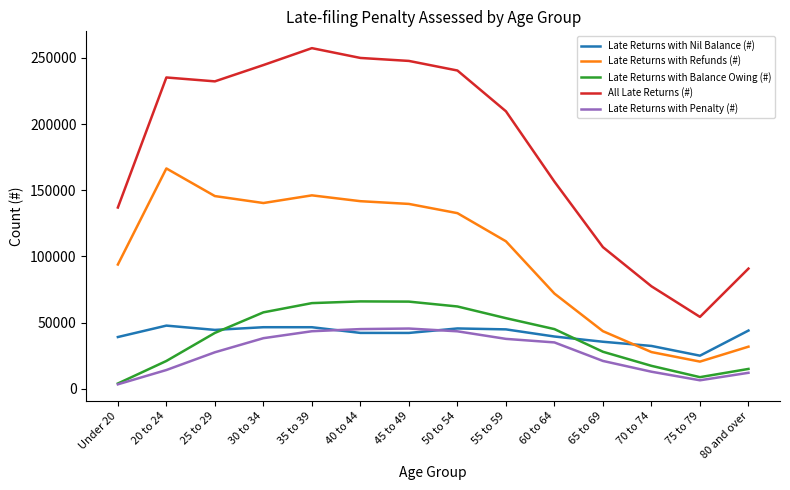

After their last crossing, which series has the higher values: Late Returns with Nil Balance (#) or Late Returns with Refunds (#)?

Late Returns with Nil Balance (#)